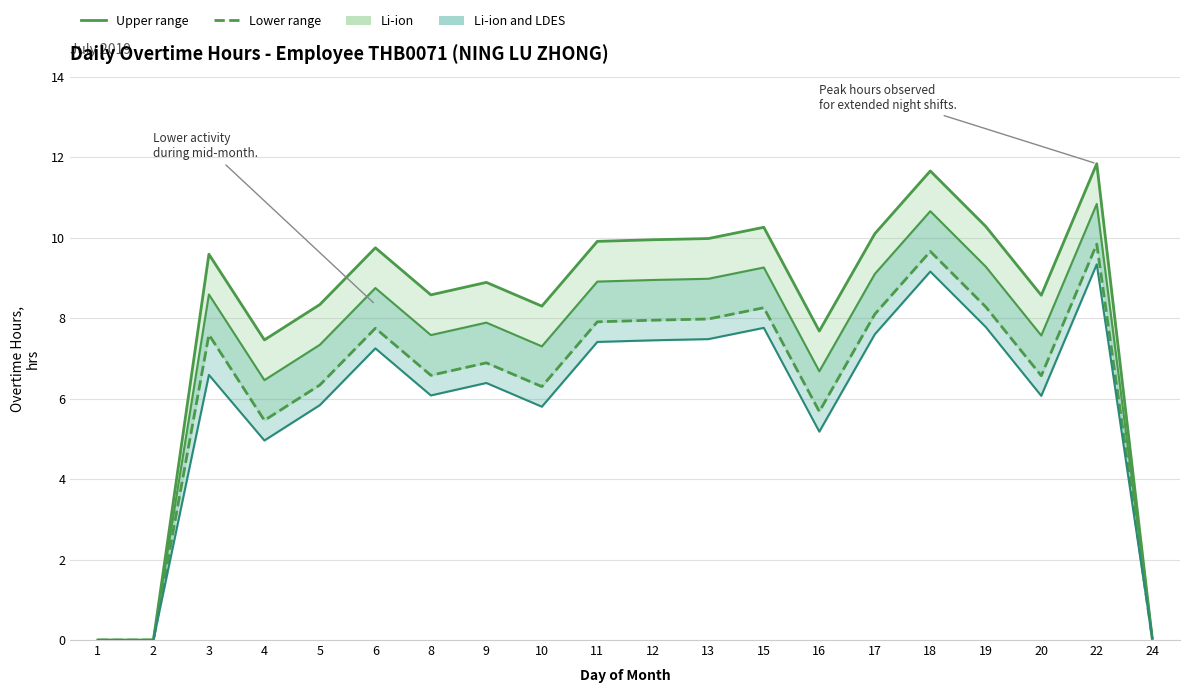

What is the maximum value for Li-ion?

10.8